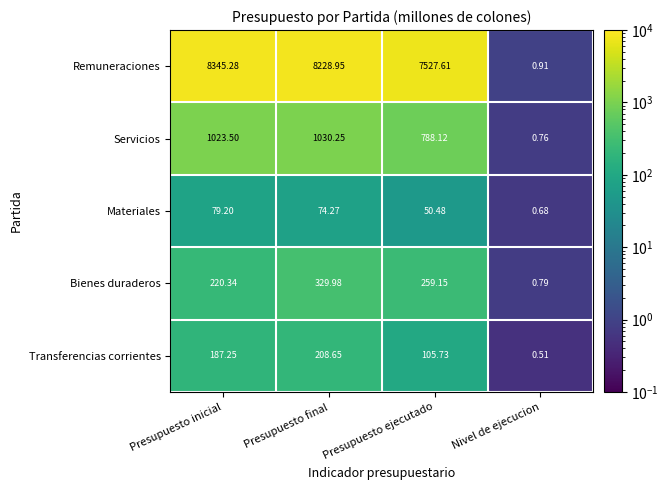

At Nivel de ejecucion, list the series in order from largest to smallest.

Remuneraciones, Bienes duraderos, Servicios, Materiales, Transferencias corrientes